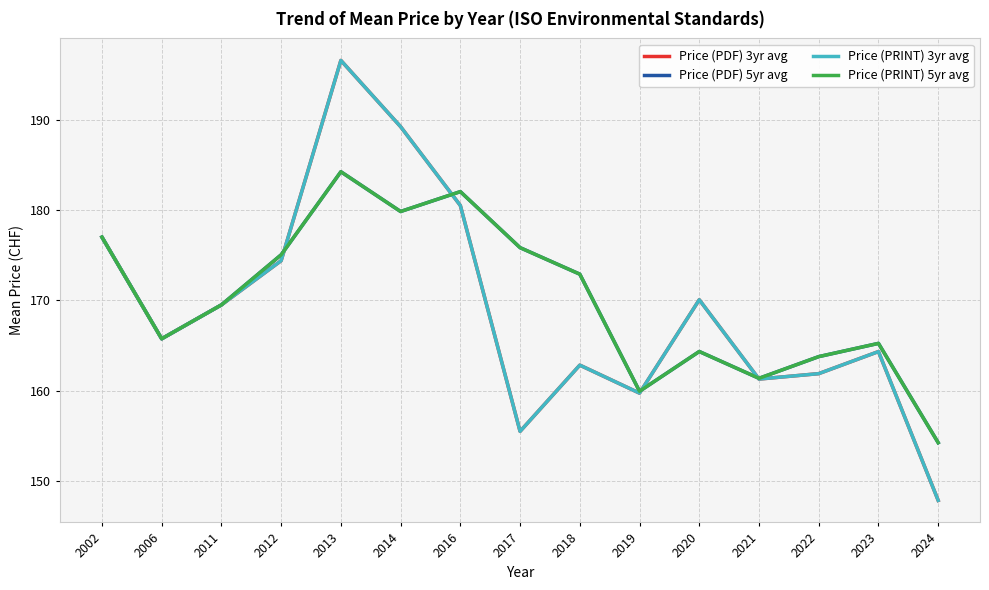

Is the value of Price (PRINT) 3yr avg at 2017 greater than the value of Price (PDF) 3yr avg at 2013?

No